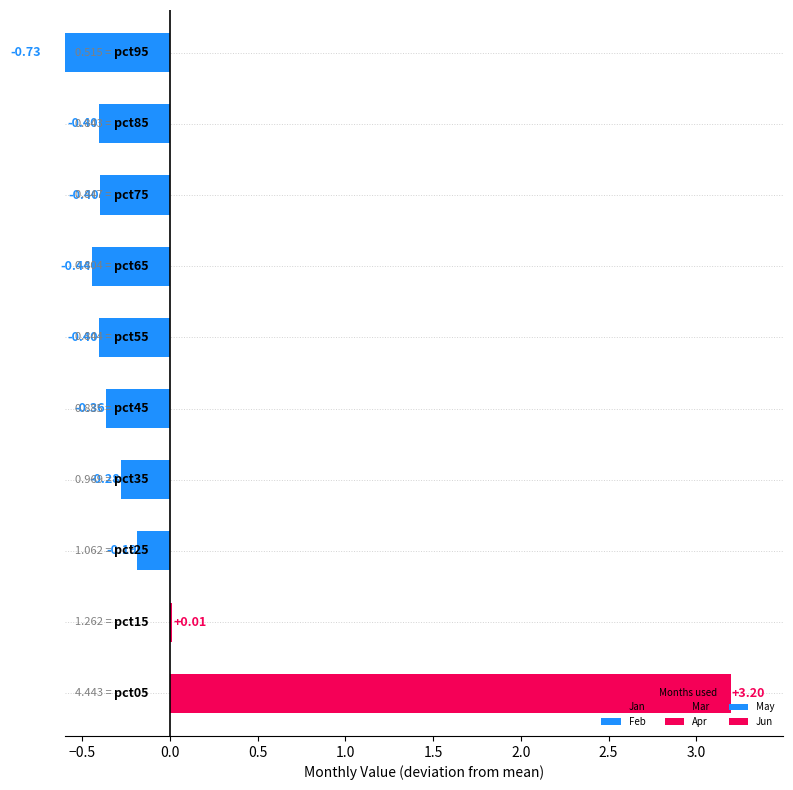

True or false: Jan has a value of 1.1 at pct35.

False